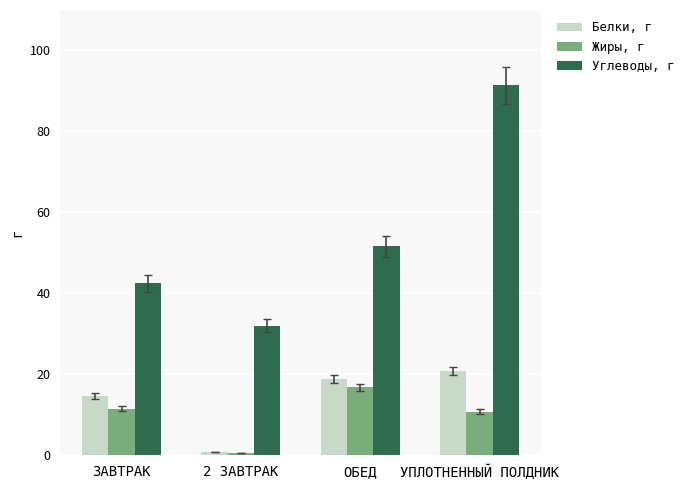

What is the value of the Жиры, г bar at the 1st from the left?

11.4